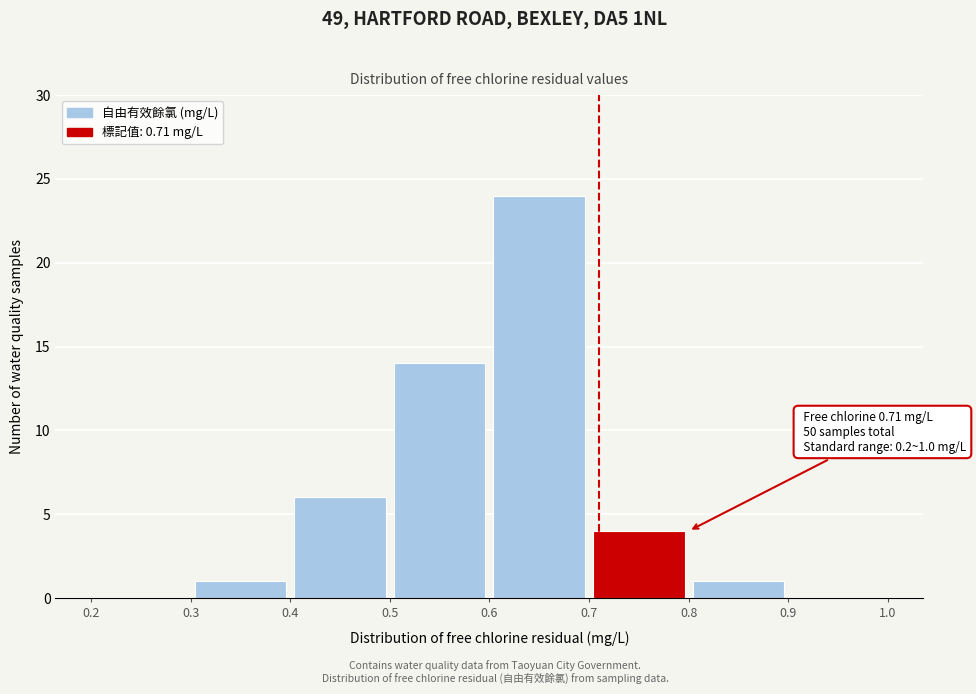

Over which range of the x-axis is the bar tallest?

0.6 to 0.7